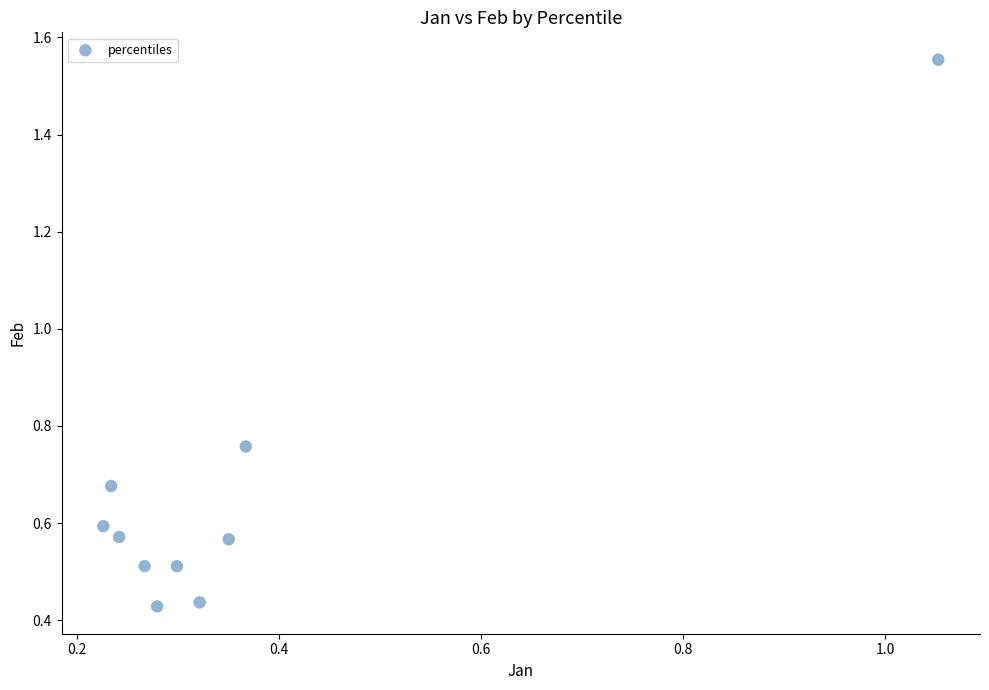

What is the range of Y values (max minus min)?

1.1